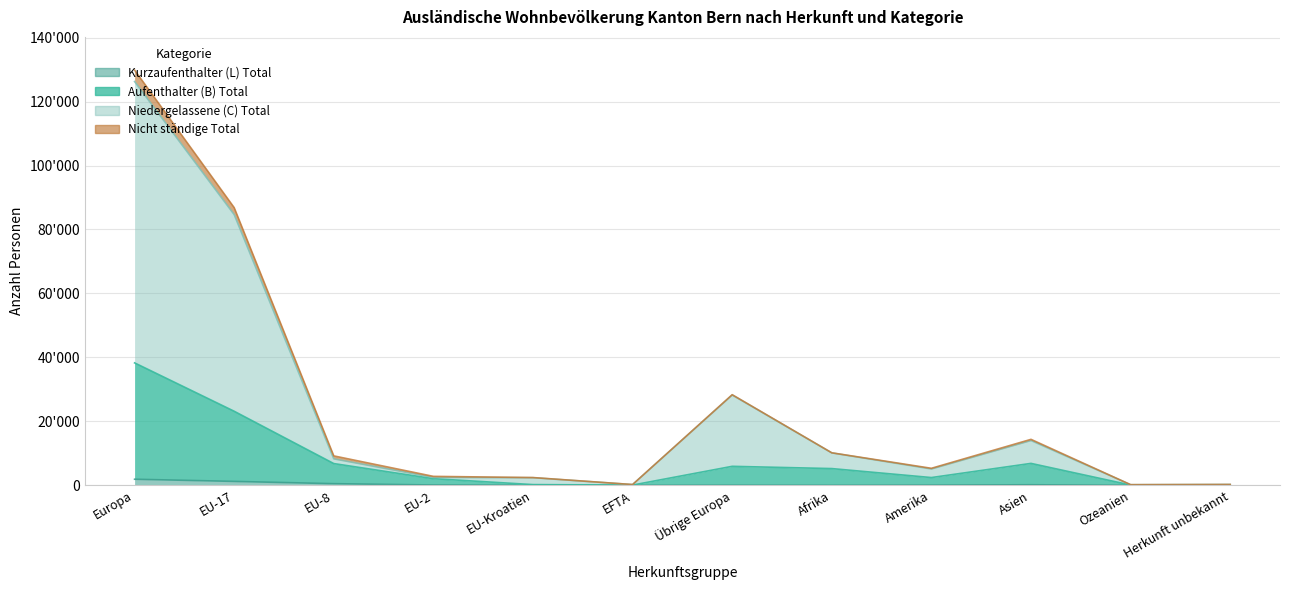

What is the approximate value of Kurzaufenthalter (L) Total at EU-Kroatien?

16